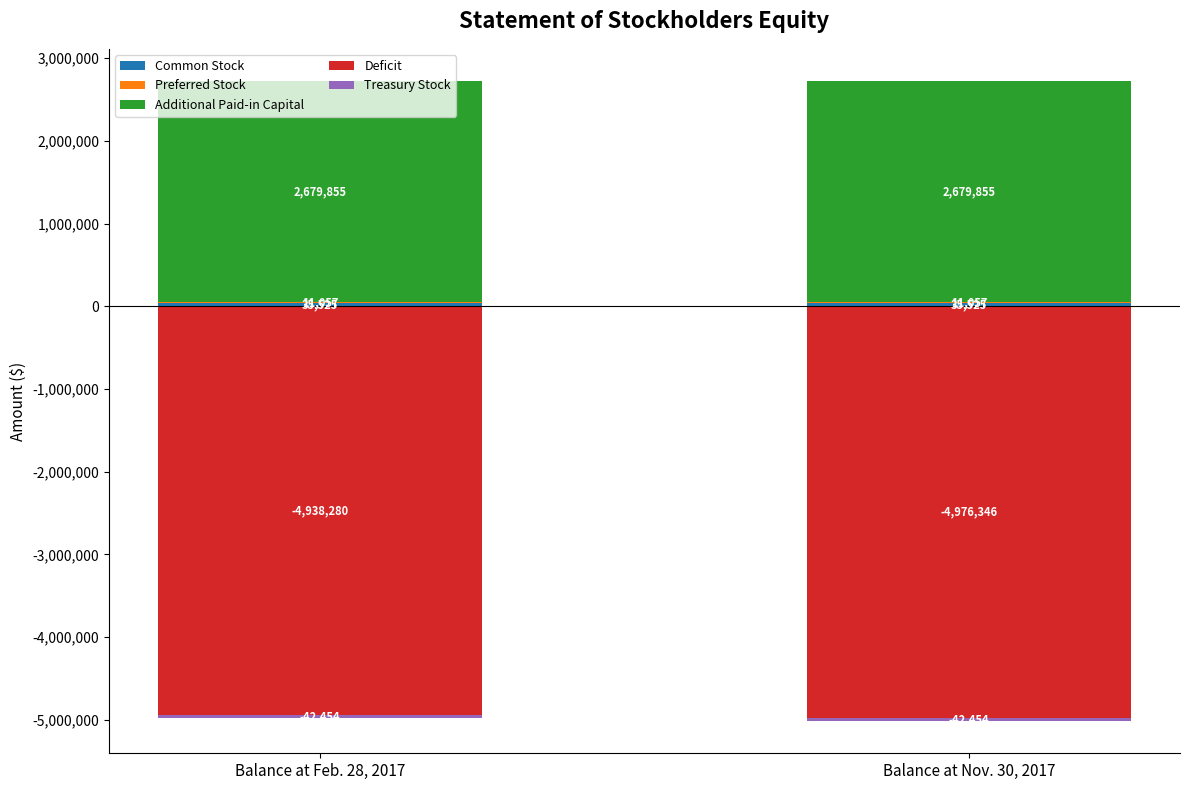

Between Balance at Feb. 28, 2017 and Balance at Nov. 30, 2017, which series saw the biggest shift?

Deficit